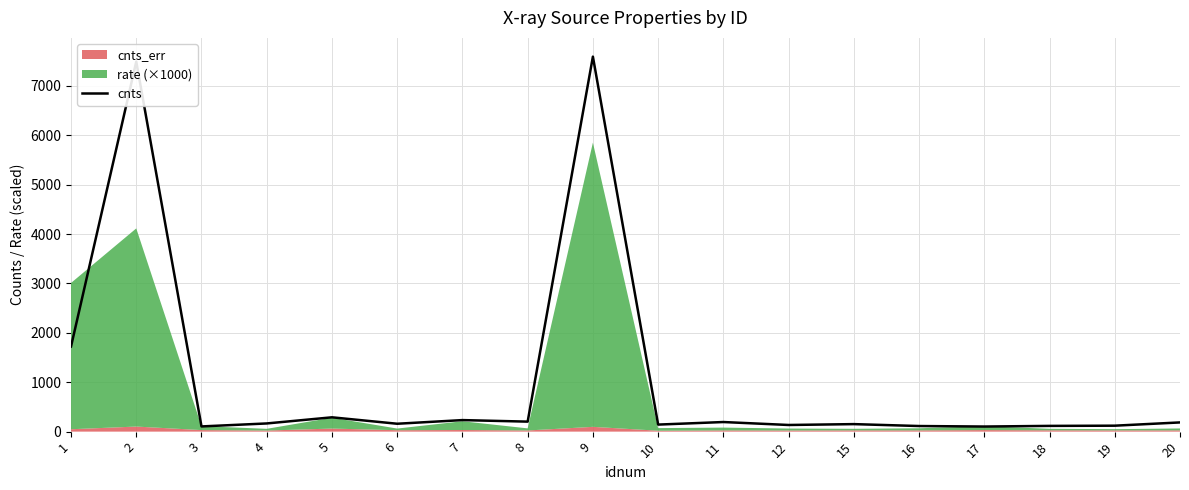

Rank the categories by value from lowest to highest.

17, 3, 16, 18, 19, 12, 10, 15, 6, 4, 20, 11, 8, 7, 5, 1, 2, 9